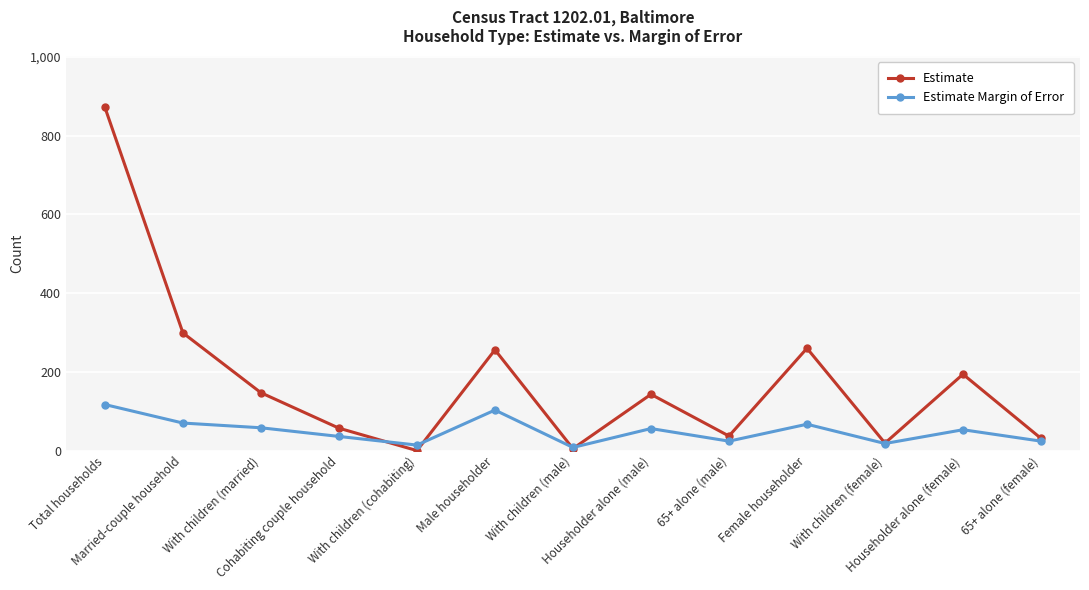

How many lines are shown in the chart?

2